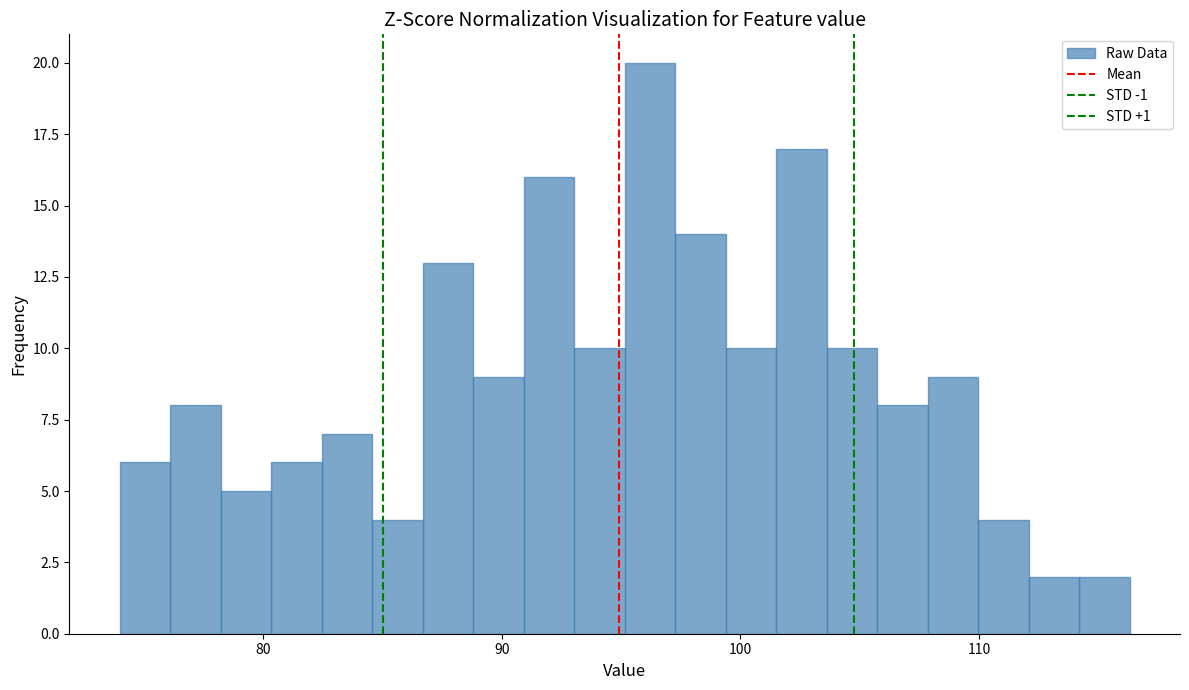

Read against the x-axis, roughly where is the centre of the tallest bar?

96